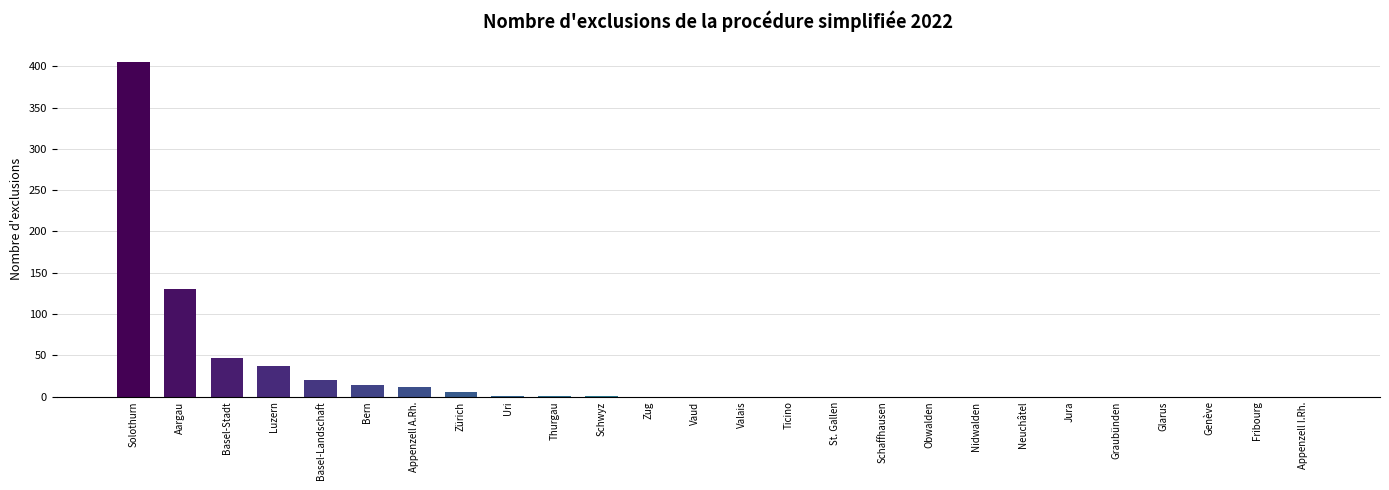

True or false: the data shows 63 at Aargau.

False